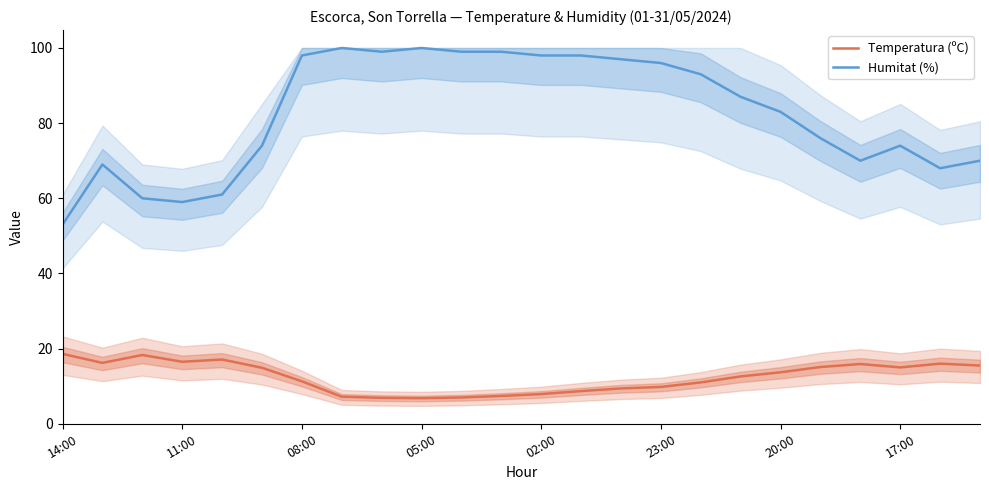

Which series changed the most between 23:00 and 20:00?

Humitat (%)